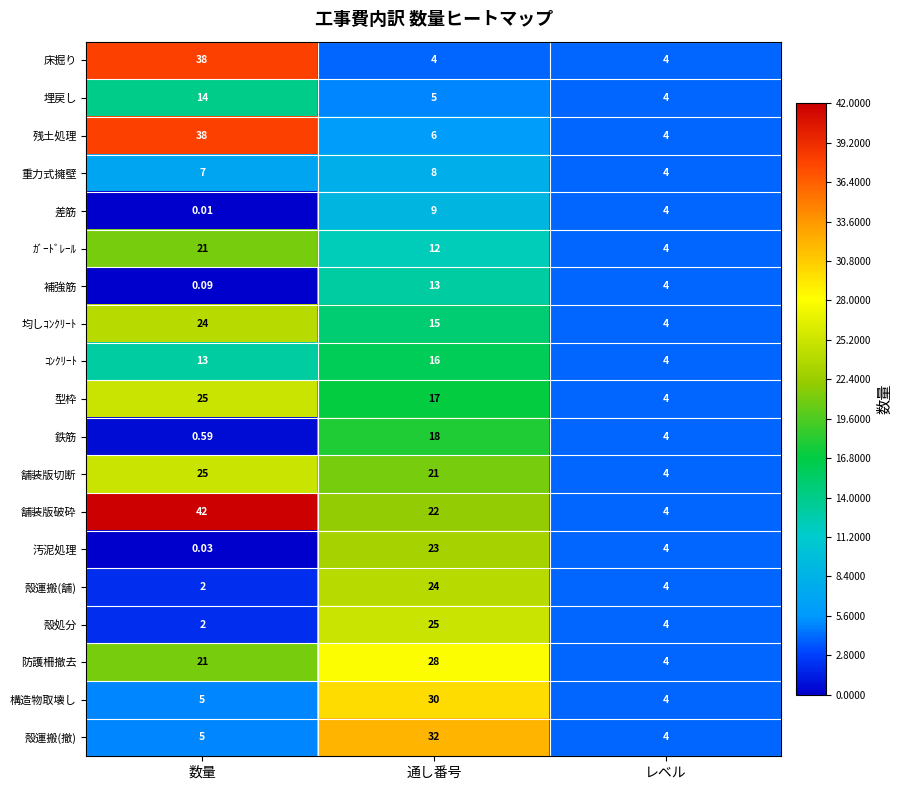

Which series changed the most between 数量 and レベル?

舗装版破砕